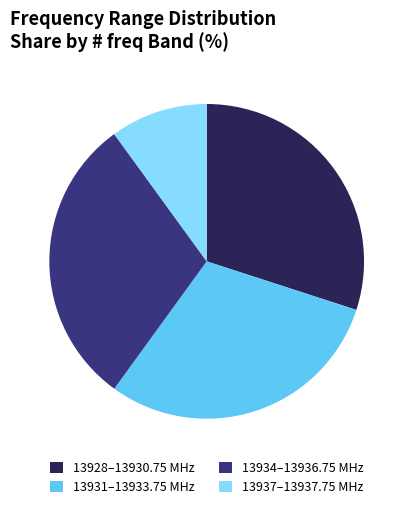

True or false: 13937–13937.75 MHz accounts for 21% of the total.

False